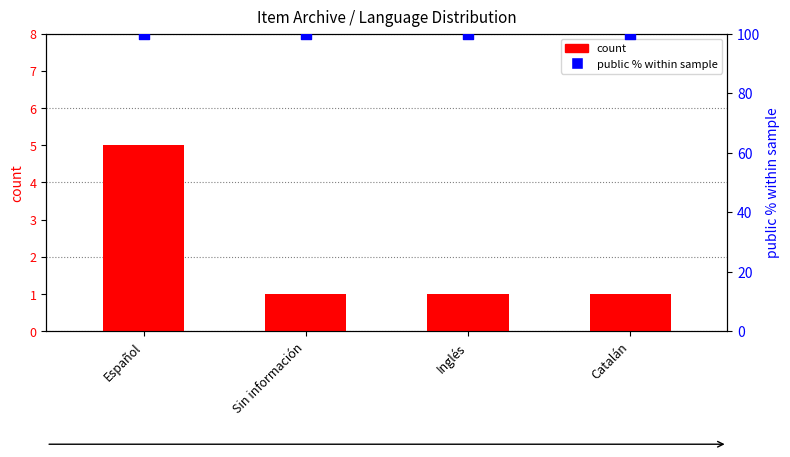

Is the value of public % within sample at Catalán greater than the value of count at Catalán?

Yes